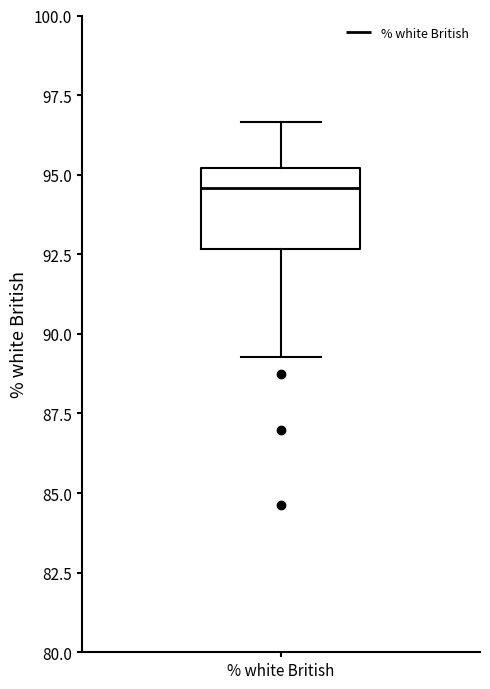

Transcribe this box plot: give where the median line is, the range the box spans, and where the two whiskers end, as read against the y-axis. The values are not printed on the chart, so give them approximately, as read against the axis.

median 94.5, box 92.5 to 95.0, whiskers 89.5 to 96.5